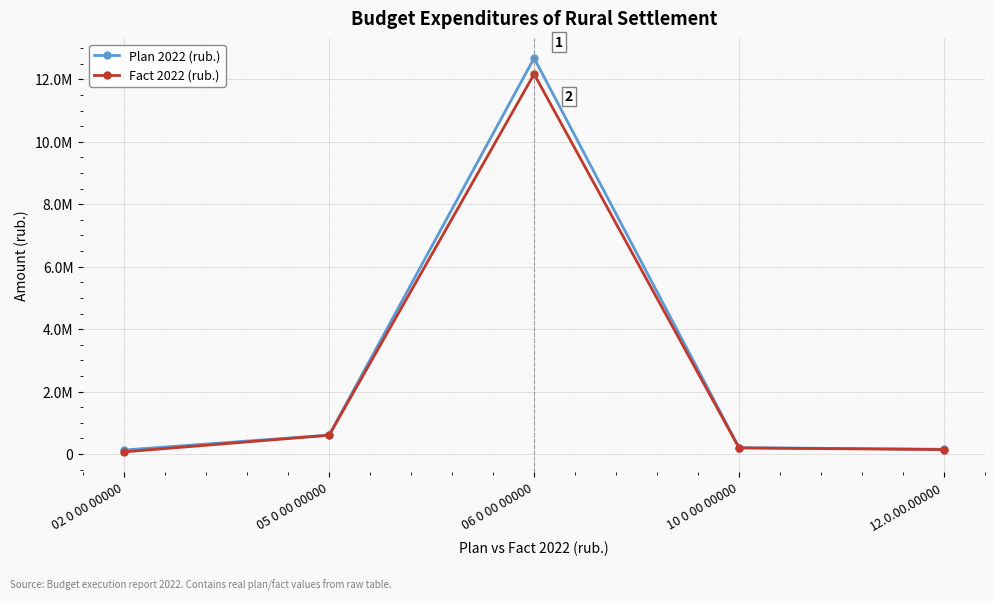

Is this an area chart (filled region under the line)?

No